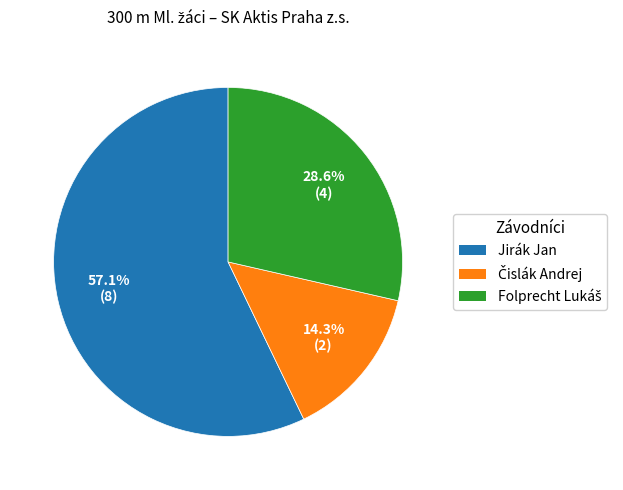

What percentage is NOT represented by Jirák Jan?

42.9%